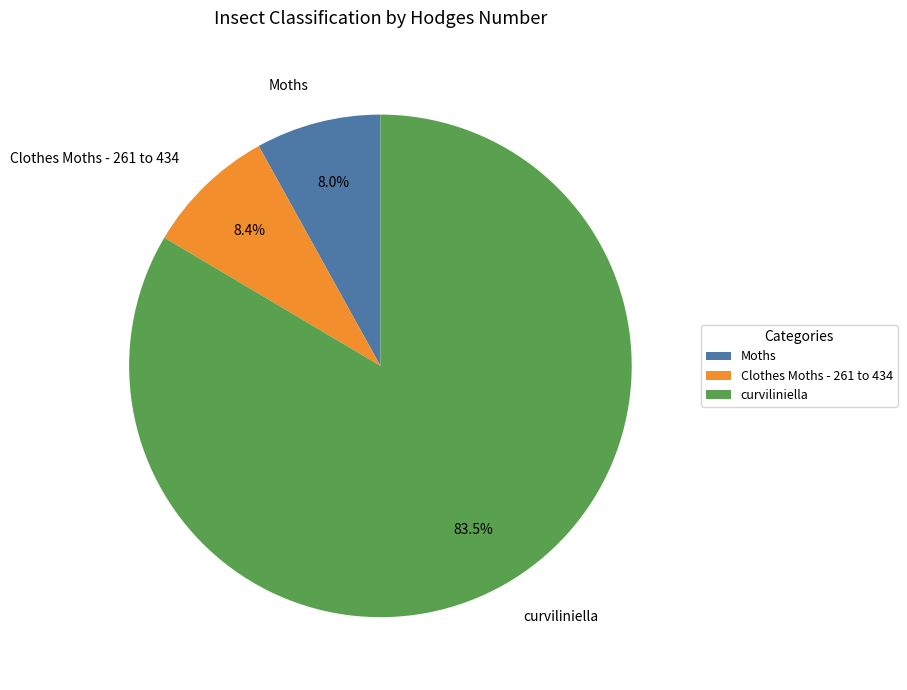

To the nearest percent, what is the combined percentage of curviliniella and Moths?

92%